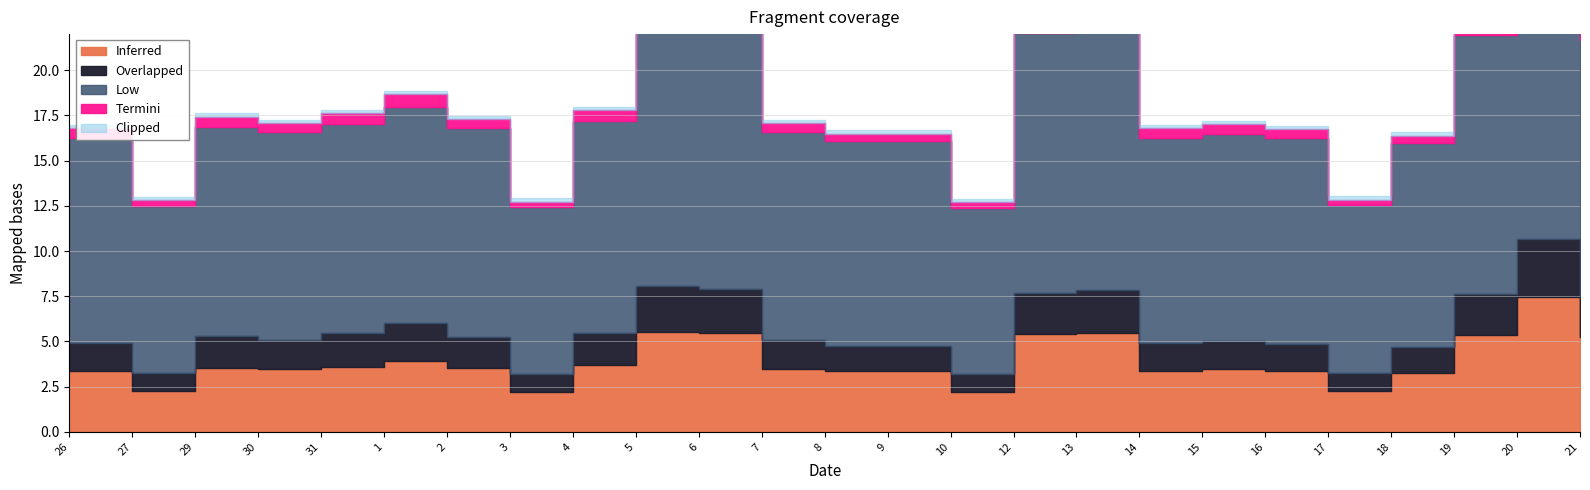

What is the lowest value of the Termini series?

0.3